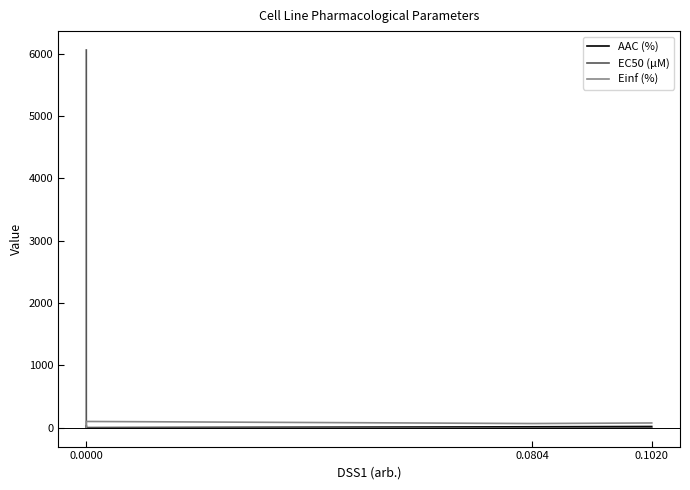

True or false: AAC (%) has more than 2 points higher than both neighbors.

False